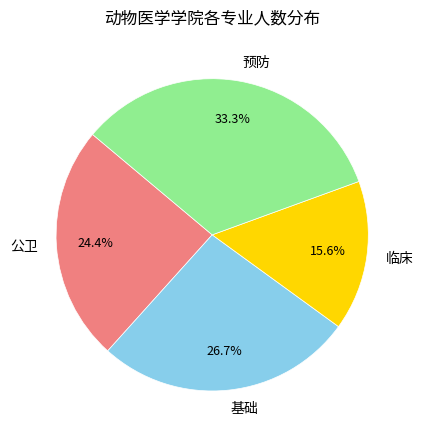

Which slice is the largest?

预防